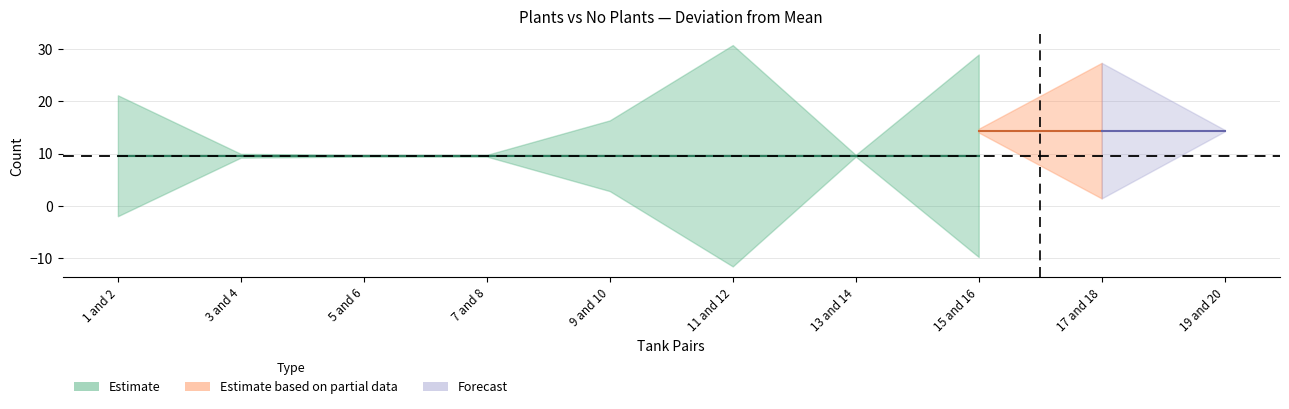

Count the No Plants values in the range 14 to 15.

6